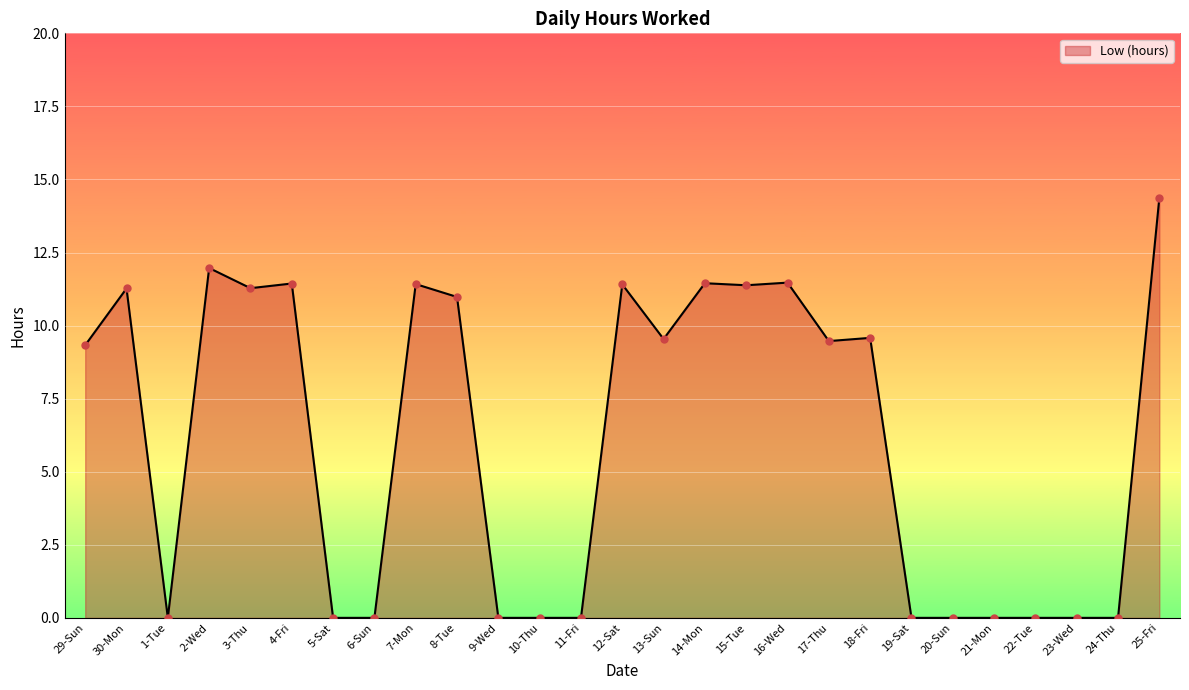

What is the change in value from 30-Mon to 2-Wed?

+0.7